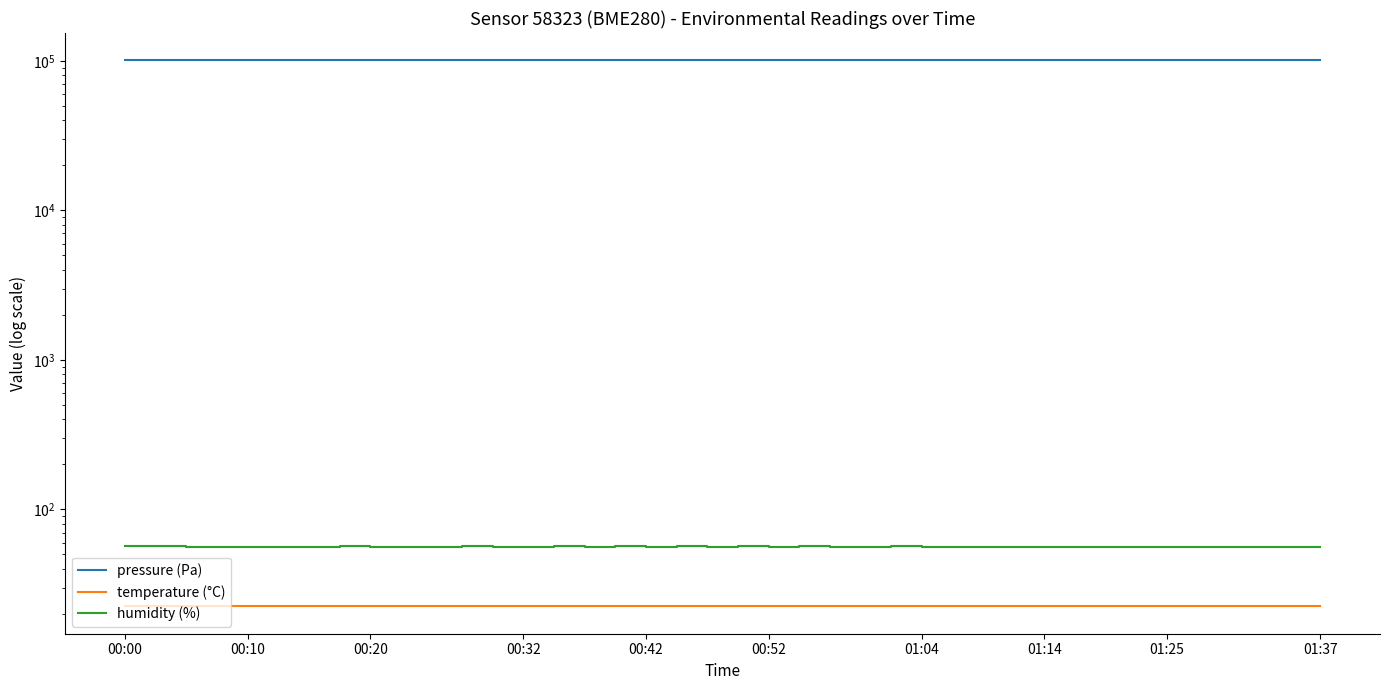

How many interior local valleys does the pressure (Pa) series have?

10